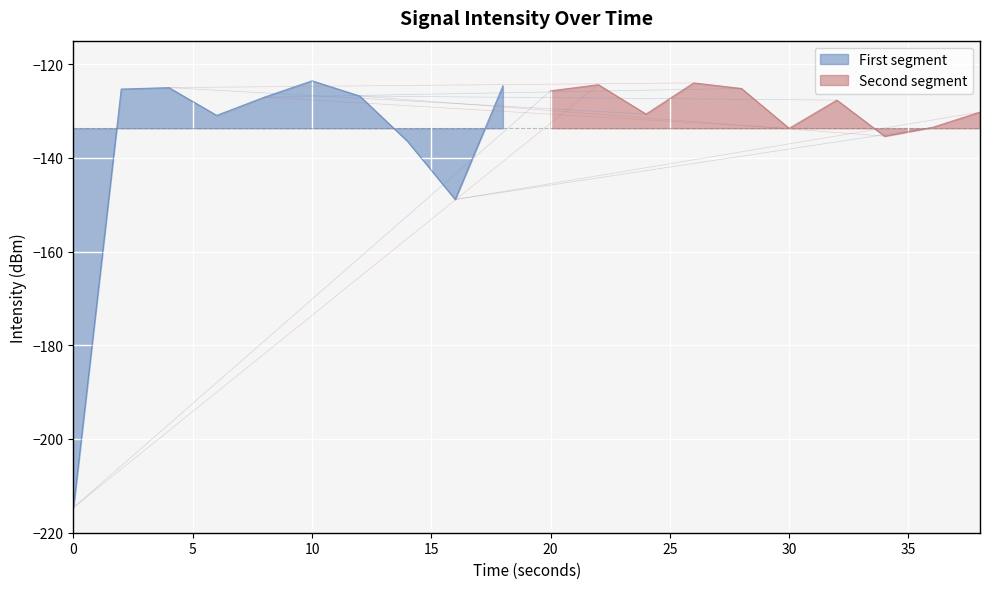

What is the minimum value for First segment?

-214.6